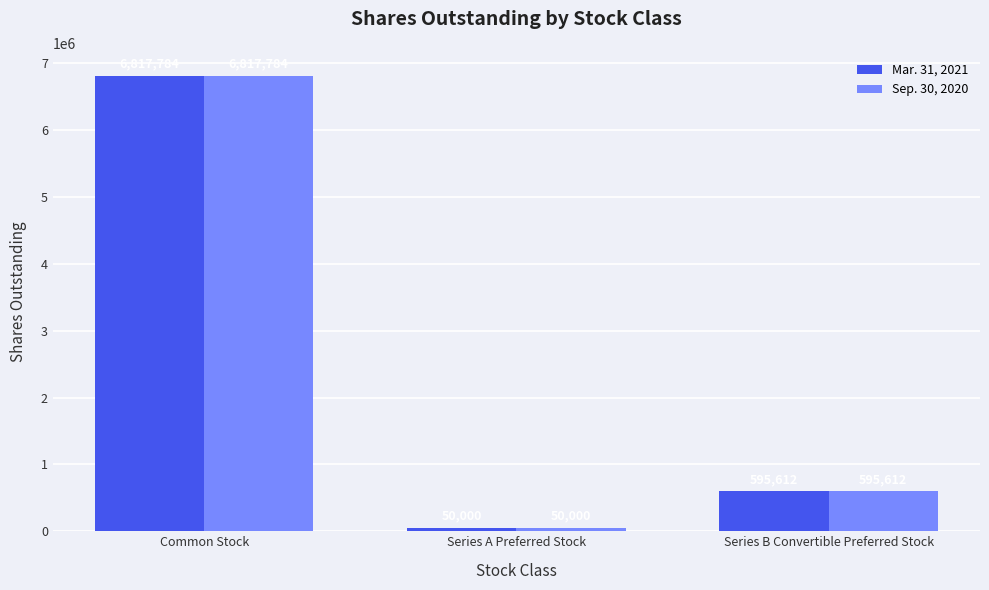

How many data points does each series have?

3